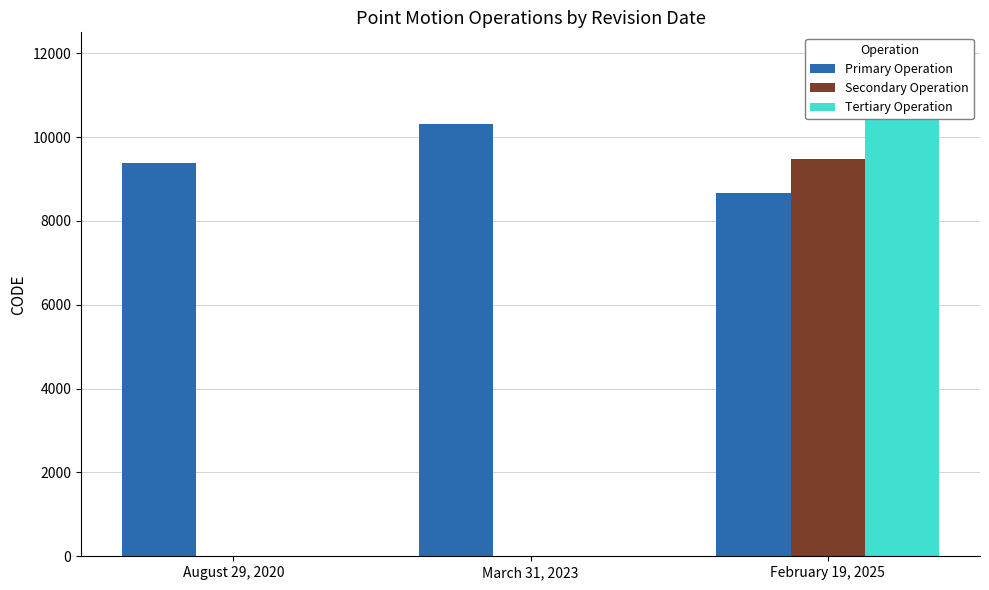

True or false: Secondary Operation has a value of 3363 at March 31, 2023.

False